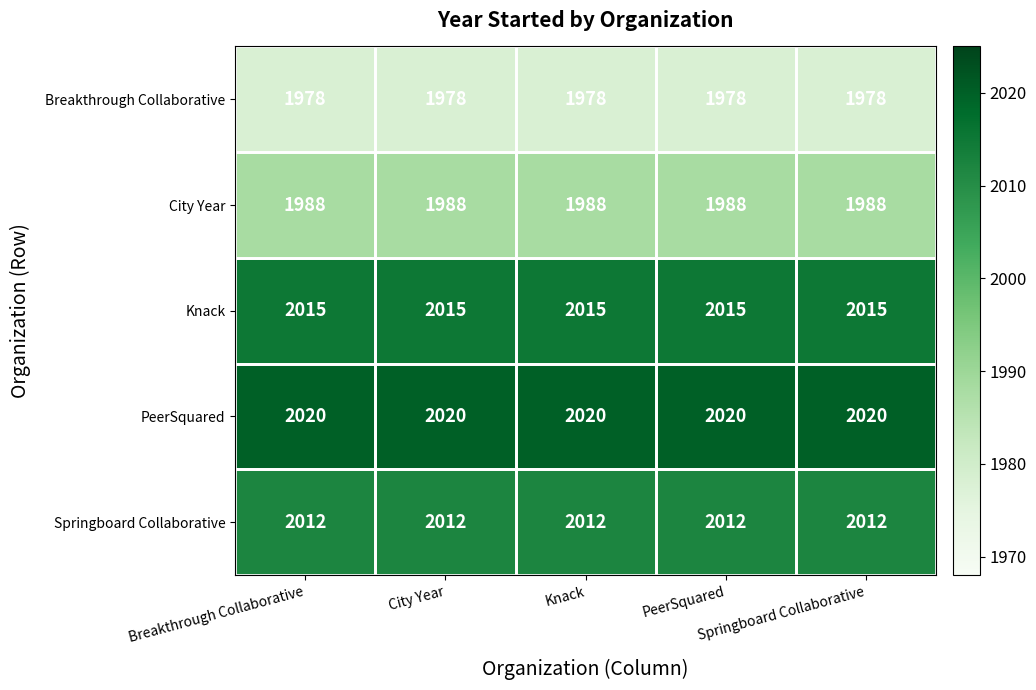

At how many categories does at least one series exceed 1985?

5